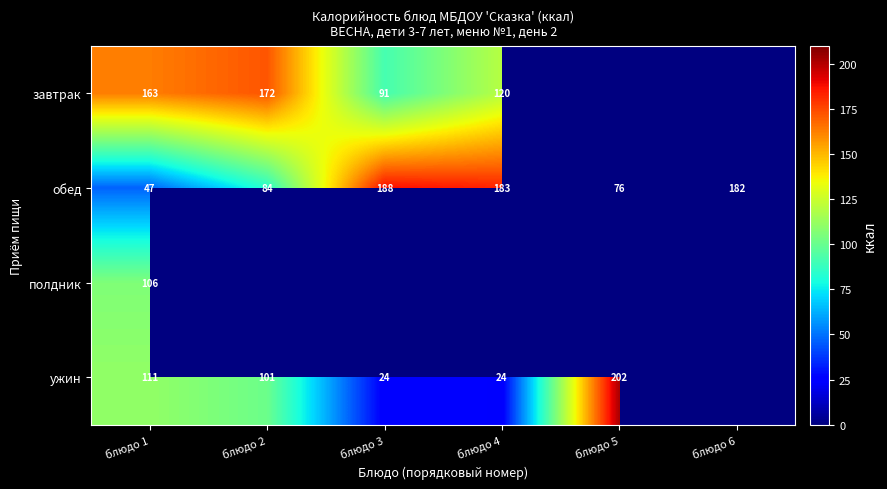

Where does the обед series first go above 182?

блюдо 3